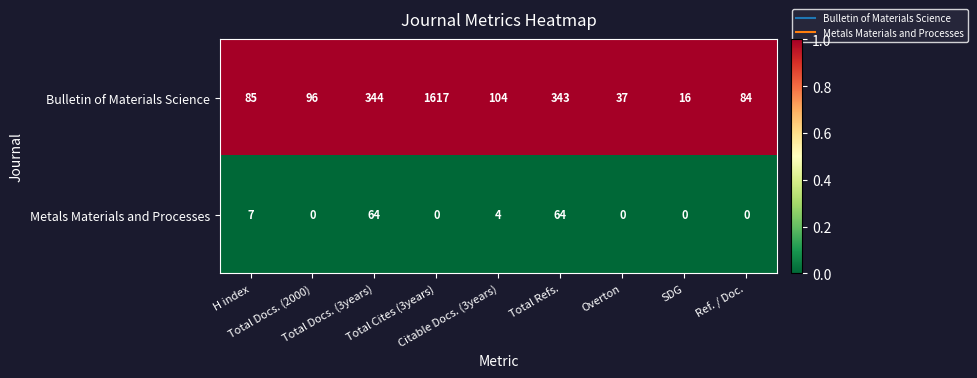

Which series has the largest total across all categories?

Bulletin of Materials Science